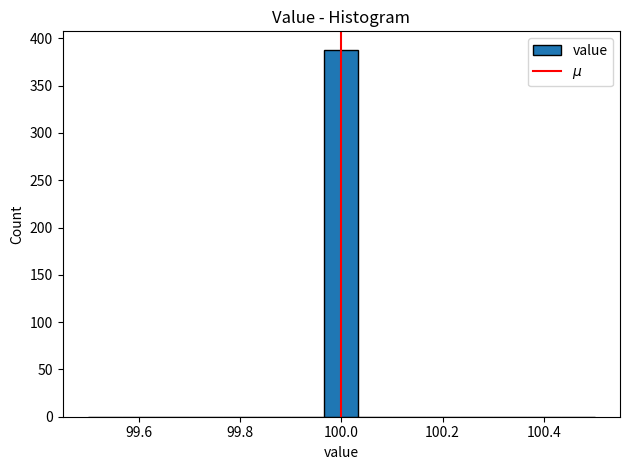

Read against the x-axis, roughly where is the centre of the tallest bar?

100.00